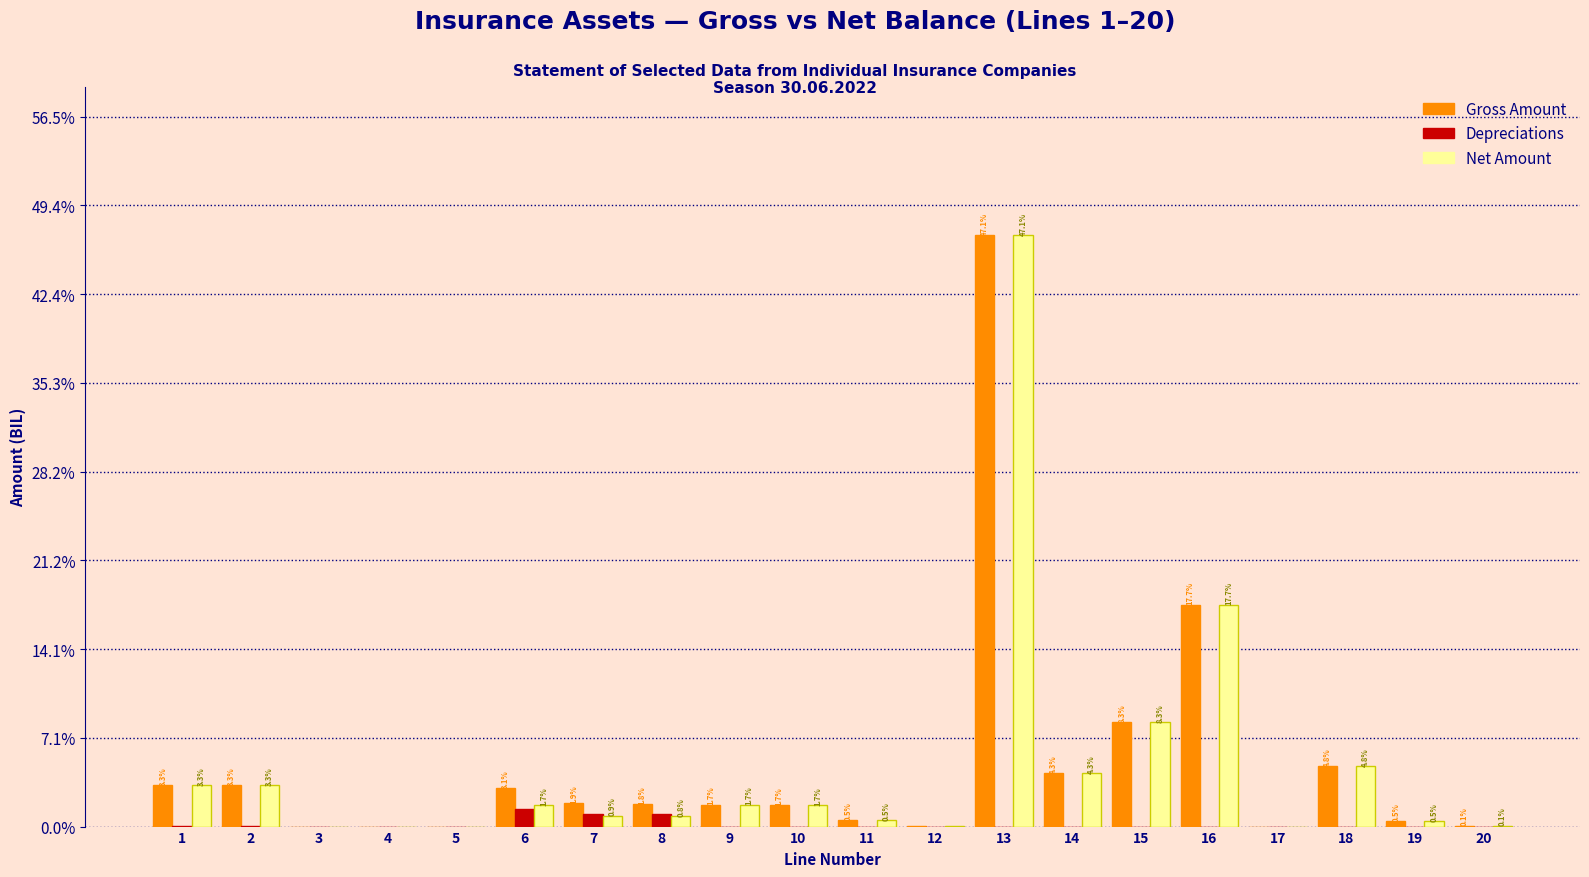

What is the sum of the Gross Amount values at 14 and 3?

4.3